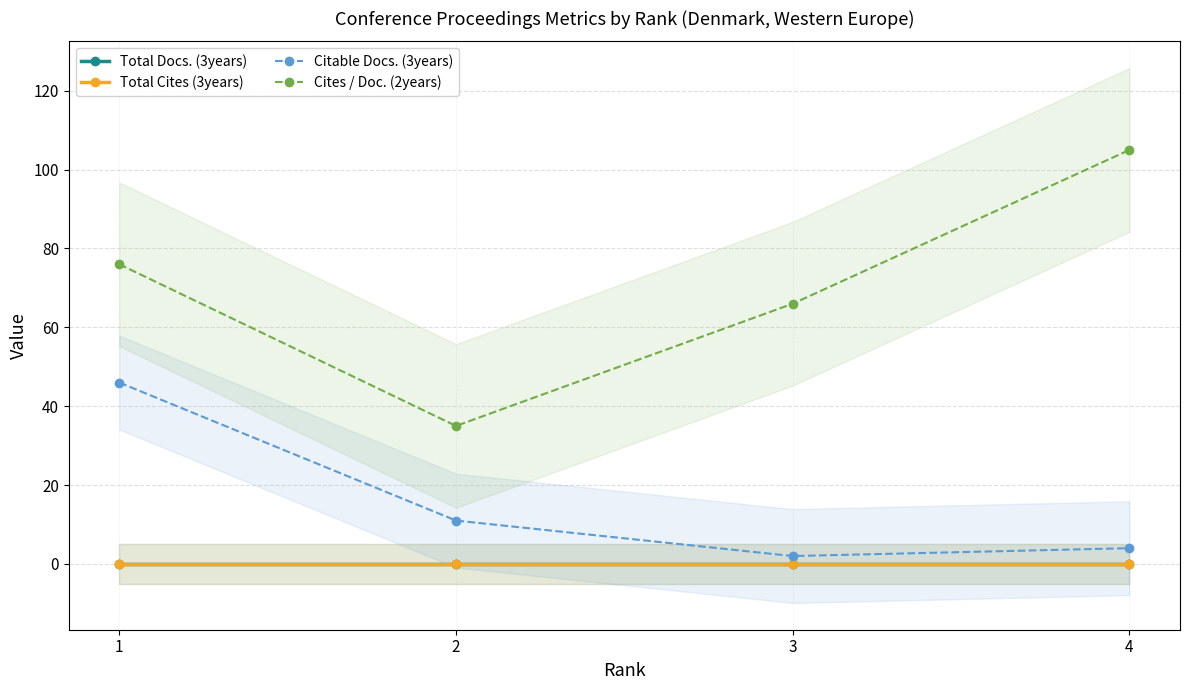

Reading left to right, what are all the values shown in this chart?

Total Docs. (3years): 1=0	2=0	3=0	4=0
Total Cites (3years): 1=0	2=0	3=0	4=0
Citable Docs. (3years): 1=46	2=11	3=2	4=4
Cites / Doc. (2years): 1=76	2=35	3=66	4=105